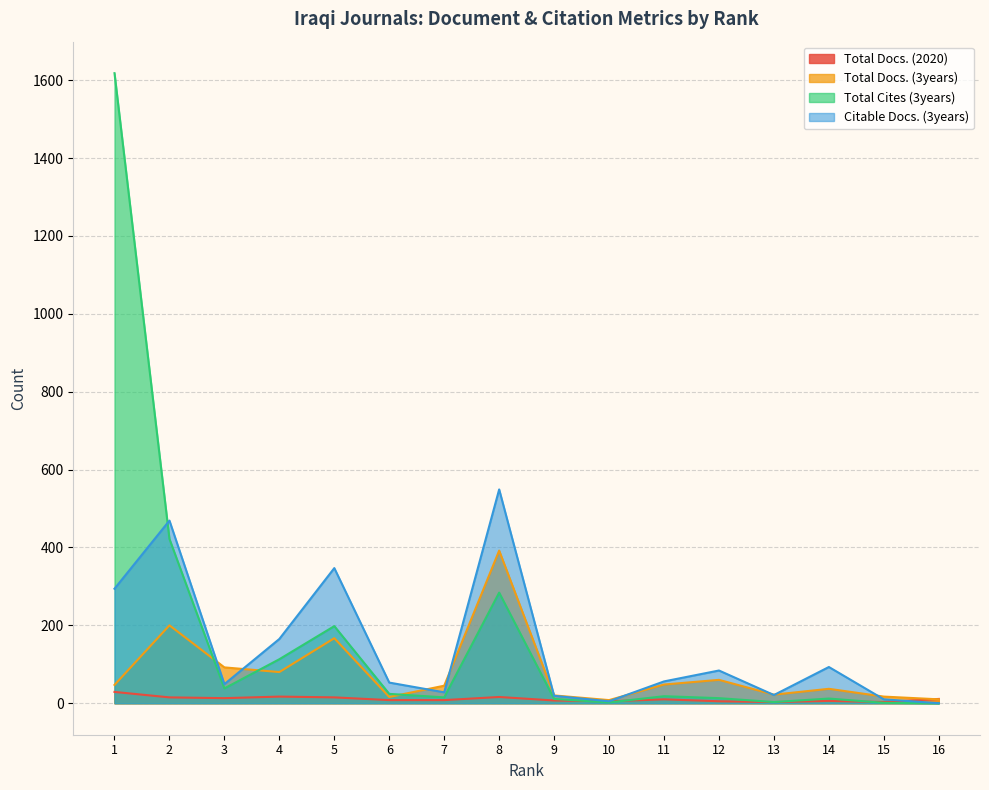

List the series in order of their overall mean, highest first.

Total Cites (3years), Citable Docs. (3years), Total Docs. (3years), Total Docs. (2020)